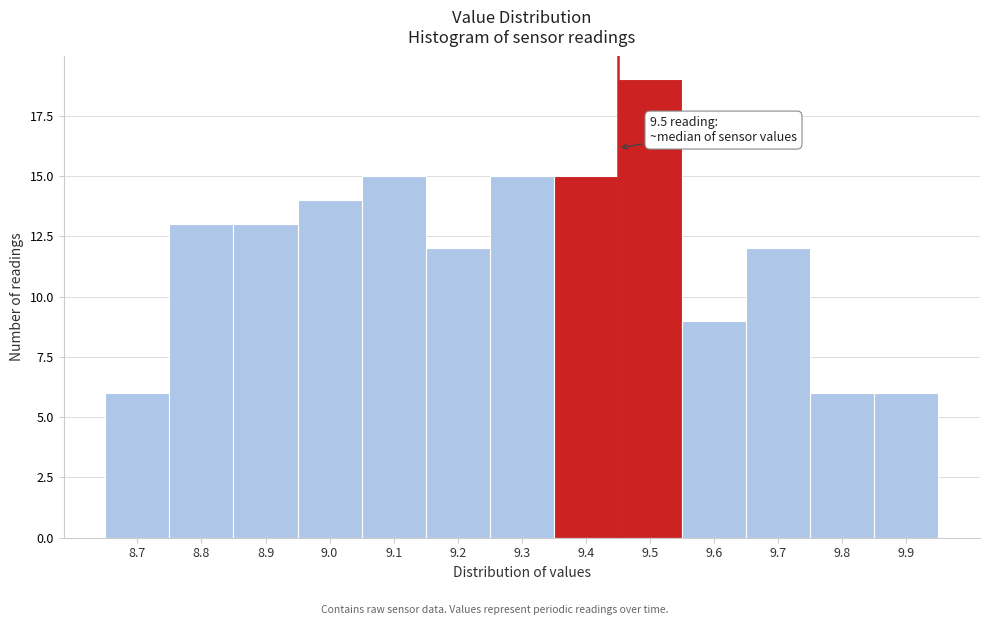

Reading right to left, extract all data points from this chart.

6	6	12	9	19	15	15	12	15	14	13	13	6